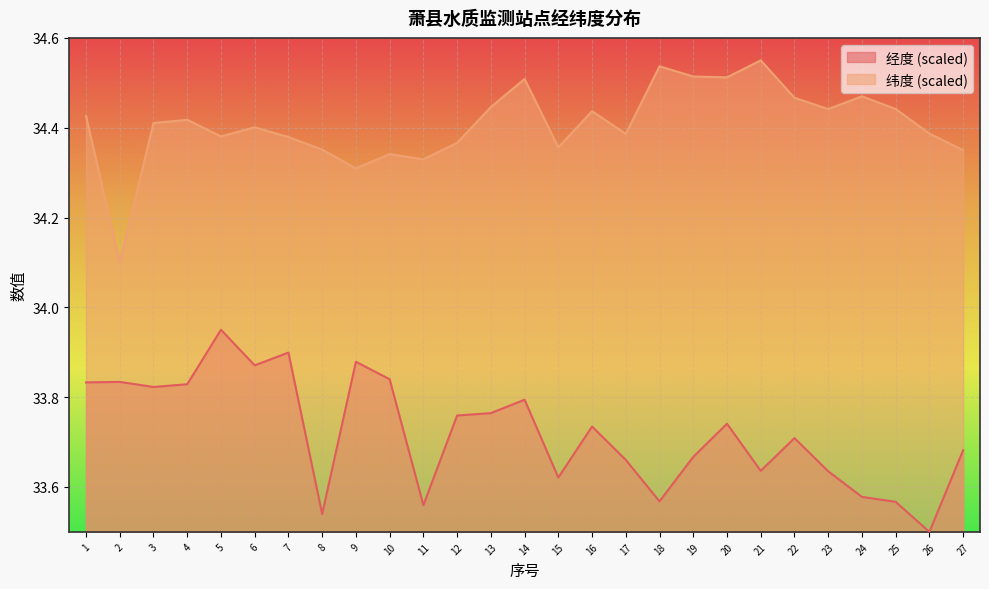

Reading left to right, list all the values displayed in this chart.

经度: 33.8	33.8	33.8	33.8	34.0	33.9	33.9	33.5	33.9	33.8	33.6	33.8	33.8	33.8	33.6	33.7	33.7	33.6	33.7	33.7	33.6	33.7	33.6	33.6	33.6	33.5	33.7
纬度: 34.4	34.1	34.4	34.4	34.4	34.4	34.4	34.4	34.3	34.3	34.3	34.4	34.4	34.5	34.4	34.4	34.4	34.5	34.5	34.5	34.6	34.5	34.4	34.5	34.4	34.4	34.3